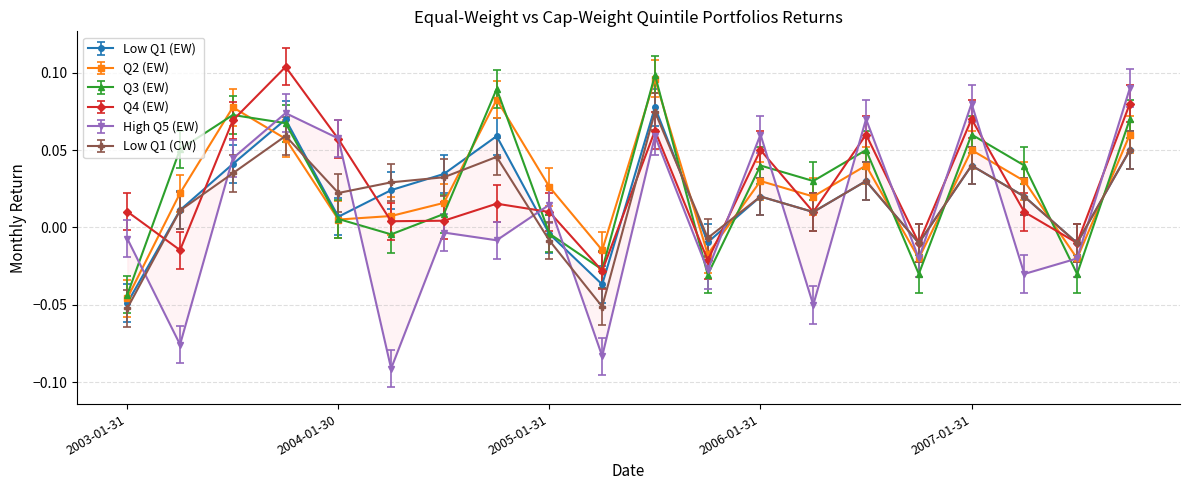

List the labels in order of High Q5 (EW) value, largest first.

2007-10-31, 2007-01-31, 2003-10-31, 2006-07-31, 2006-01-31, 2005-07-29, 2004-01-30, 2003-07-31, 2005-01-31, 2004-07-30, 2003-01-31, 2004-10-29, 2006-10-31, 2007-07-31, 2005-10-31, 2007-04-30, 2006-04-28, 2003-04-30, 2005-04-29, 2004-04-30